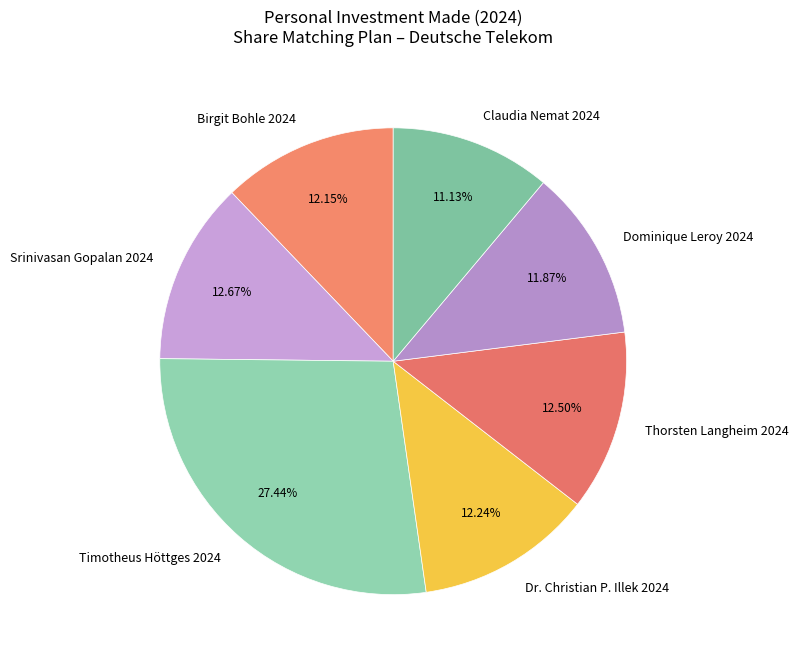

Is Birgit Bohle 2024 the majority of the pie?

No